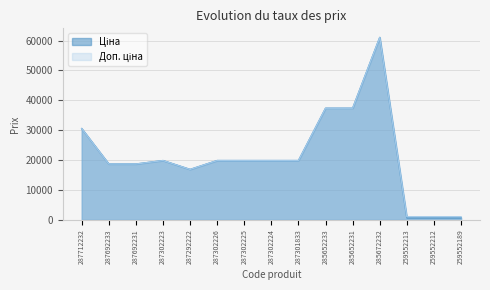

Rank the series by their maximum value, from highest to lowest.

Ціна, Доп. ціна